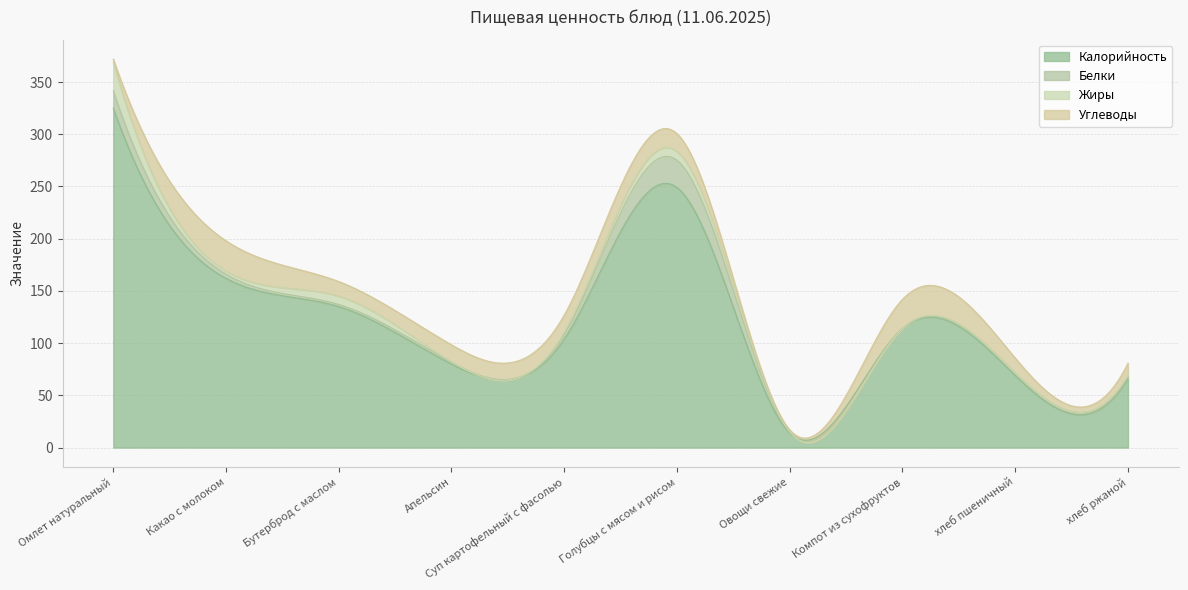

What is the label of the 1st point from the left?

Омлет натуральный